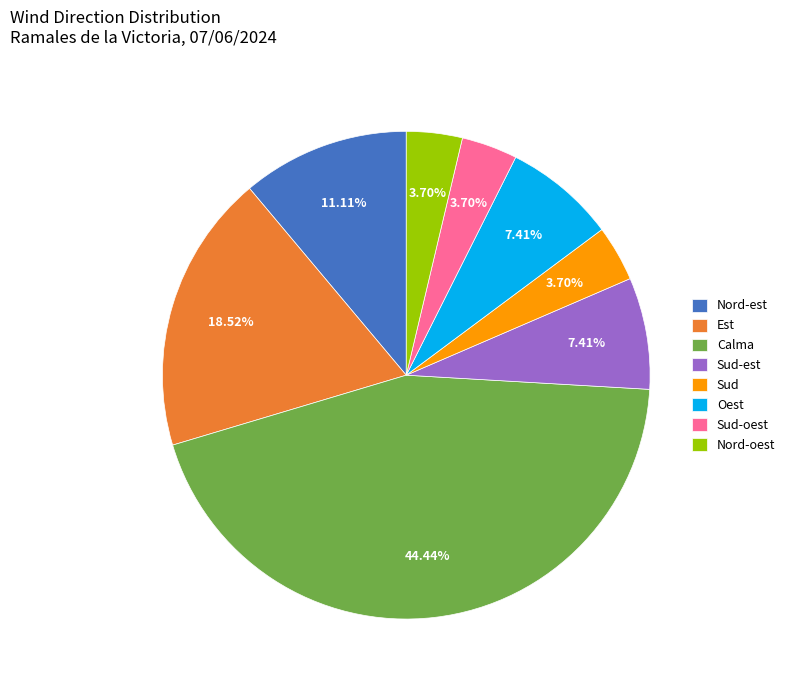

Which slice is the largest?

Calma